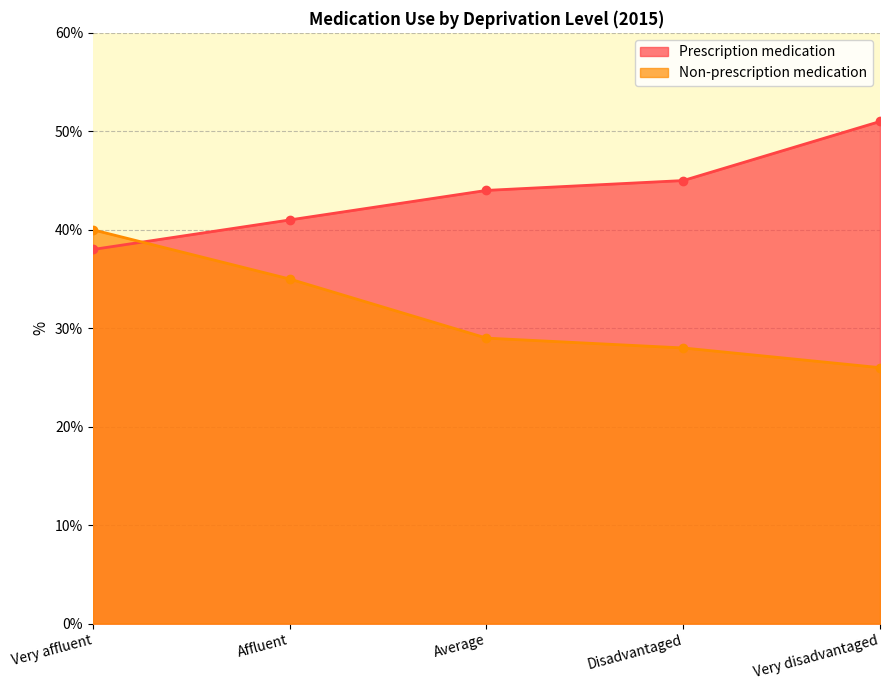

Is it true that Non-prescription medication equals 26 at Very disadvantaged?

True